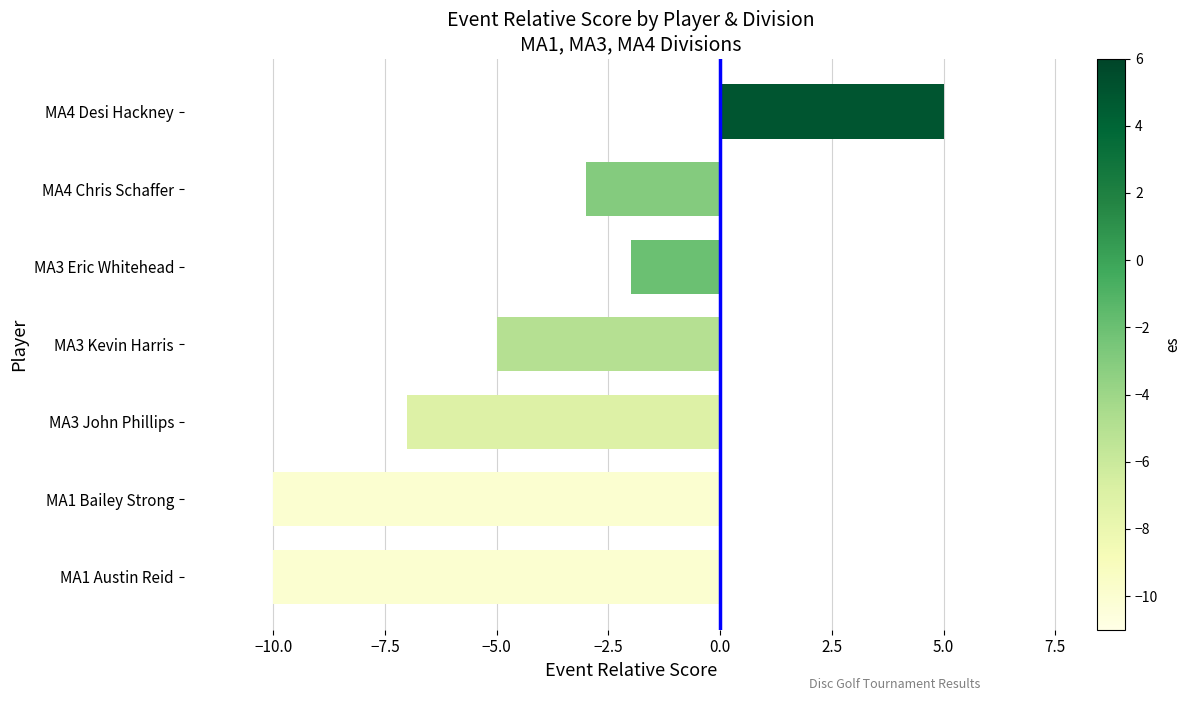

What is the difference between the maximum and minimum values?

15